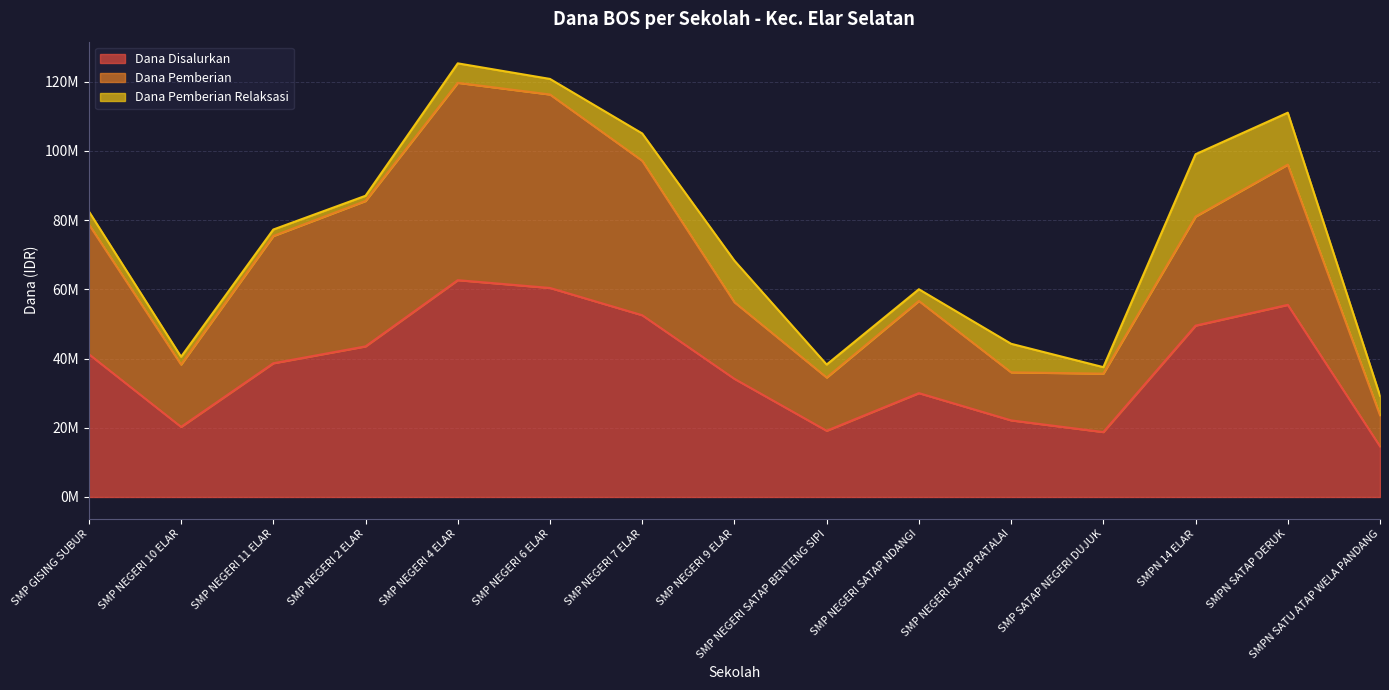

What value does the Dana Disalurkan series have at SMP NEGERI 6 ELAR, to the nearest 50?

60375000